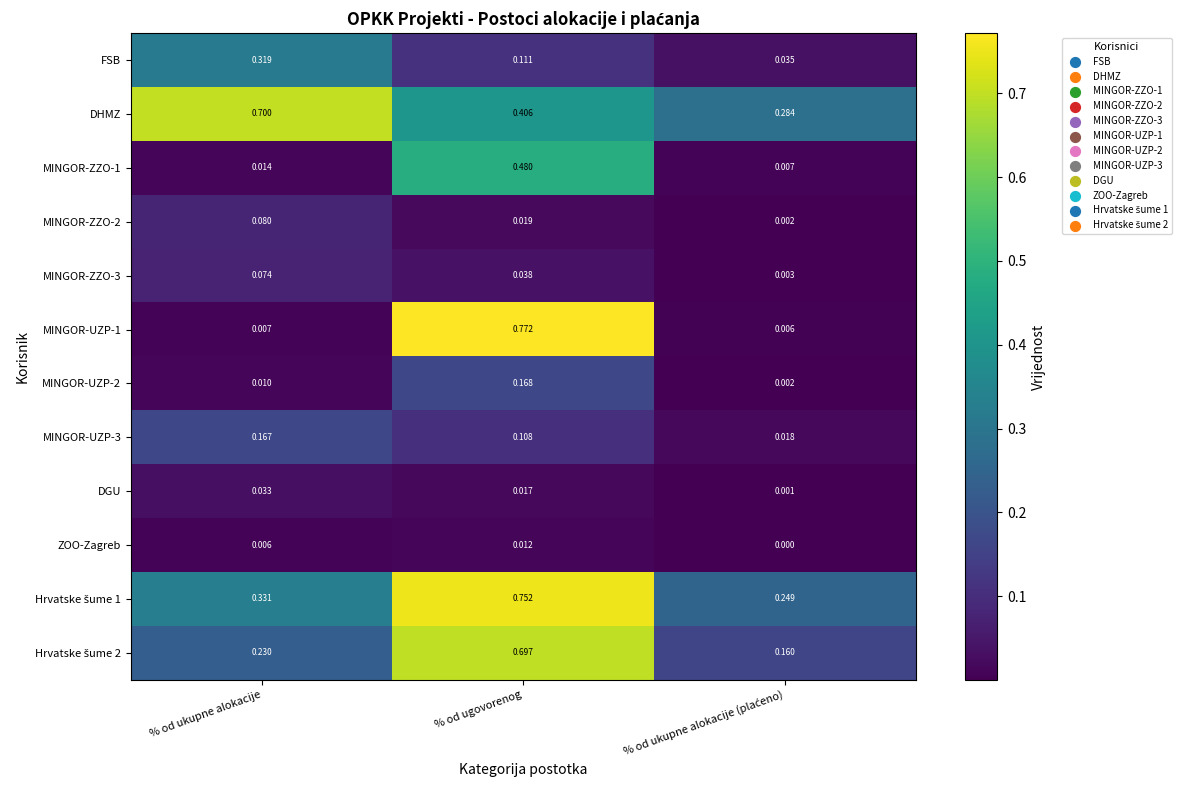

Which series has the largest total across all categories?

DHMZ